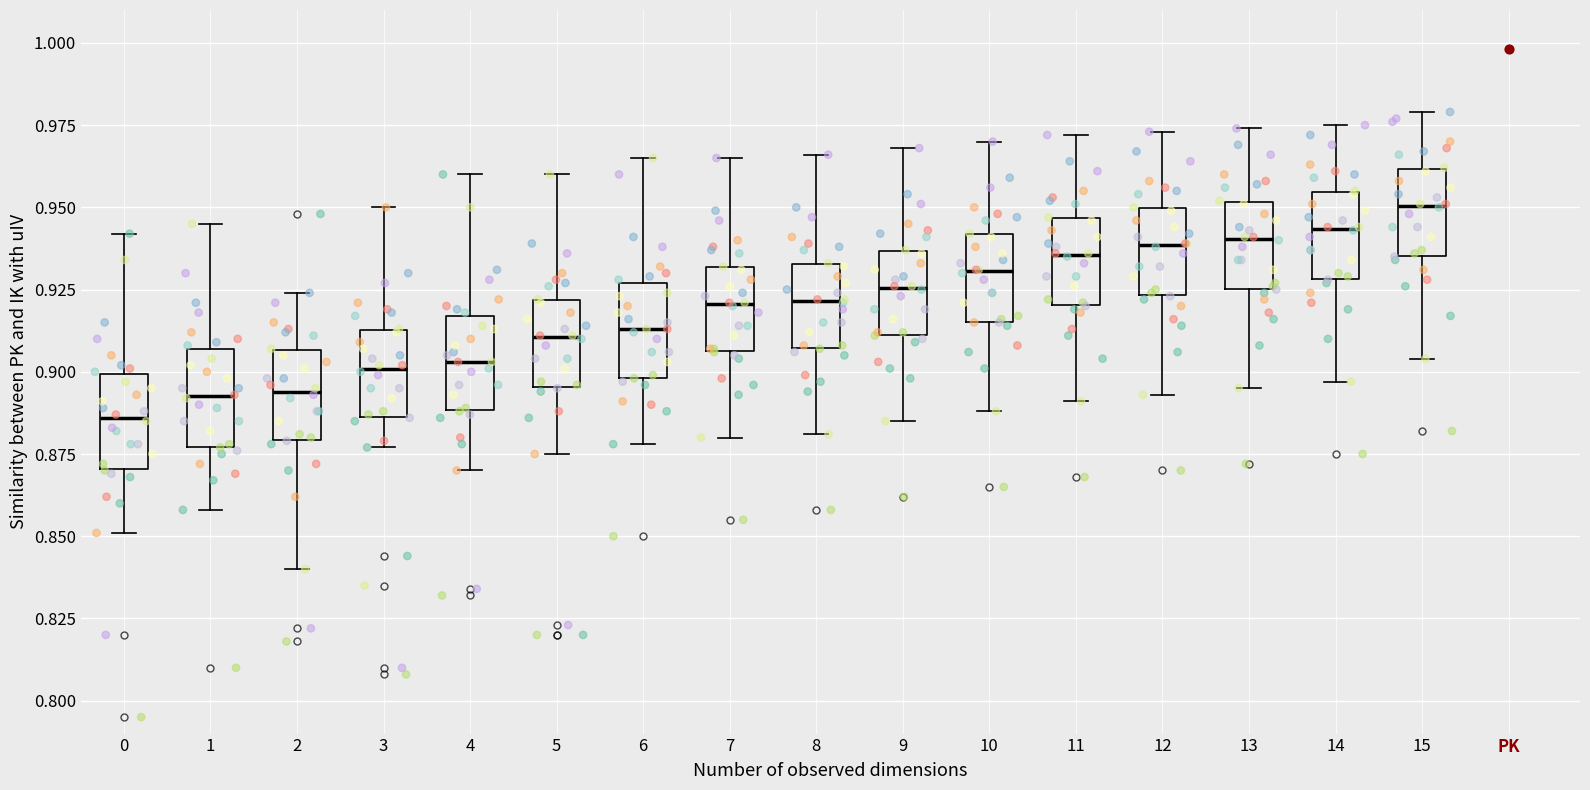

Reading left to right, read every box against the y-axis: the position of its median line, the range the box covers, and the ends of its whiskers. The values are not printed on the chart, so give them approximately, as read against the axis.

0: median 0.885, box 0.870 to 0.900, whiskers 0.850 to 0.940
1: median 0.895, box 0.875 to 0.905, whiskers 0.860 to 0.945
2: median 0.895, box 0.880 to 0.905, whiskers 0.840 to 0.925
3: median 0.900, box 0.885 to 0.915, whiskers 0.875 to 0.950
4: median 0.905, box 0.890 to 0.915, whiskers 0.870 to 0.960
5: median 0.910, box 0.895 to 0.920, whiskers 0.875 to 0.960
6: median 0.915, box 0.900 to 0.925, whiskers 0.880 to 0.965
7: median 0.920, box 0.905 to 0.930, whiskers 0.880 to 0.965
8: median 0.920, box 0.905 to 0.935, whiskers 0.880 to 0.965
9: median 0.925, box 0.910 to 0.935, whiskers 0.885 to 0.970
10: median 0.930, box 0.915 to 0.940, whiskers 0.890 to 0.970
11: median 0.935, box 0.920 to 0.945, whiskers 0.890 to 0.970
12: median 0.940, box 0.925 to 0.950, whiskers 0.895 to 0.975
13: median 0.940, box 0.925 to 0.950, whiskers 0.895 to 0.975
14: median 0.945, box 0.930 to 0.955, whiskers 0.895 to 0.975
15: median 0.950, box 0.935 to 0.960, whiskers 0.905 to 0.980